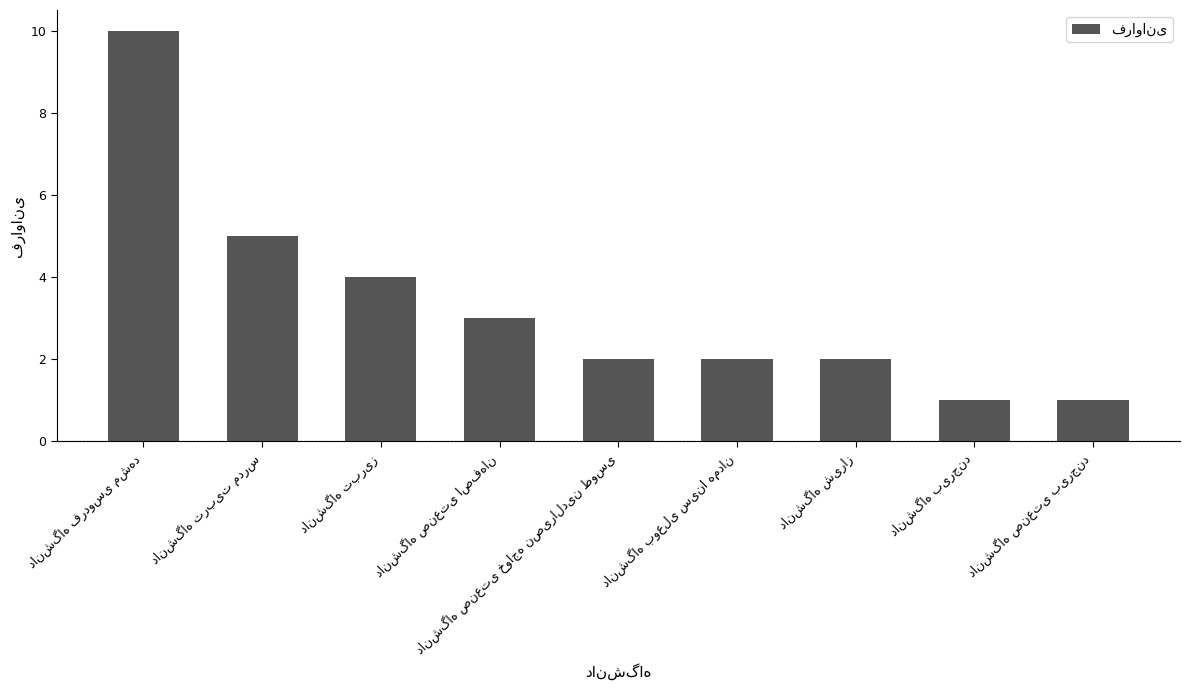

What is the sum of all values?

30